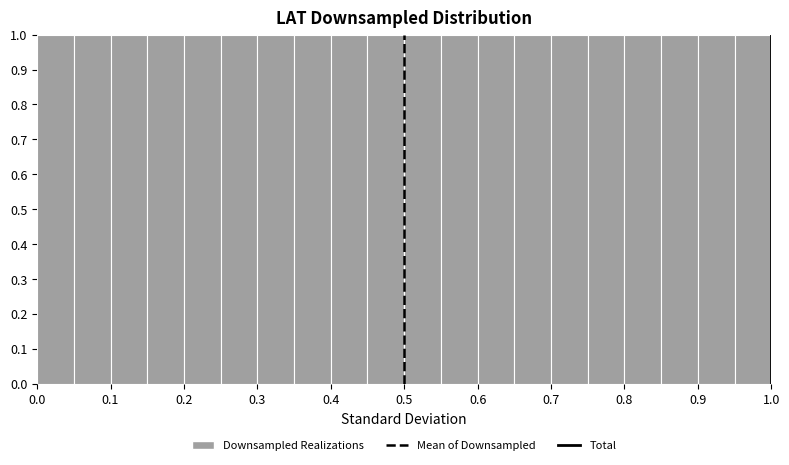

How tall is the bar that spans 0.30 to 0.35 on the x-axis? The values are not printed on the chart, so give them approximately, as read against the axis.

1